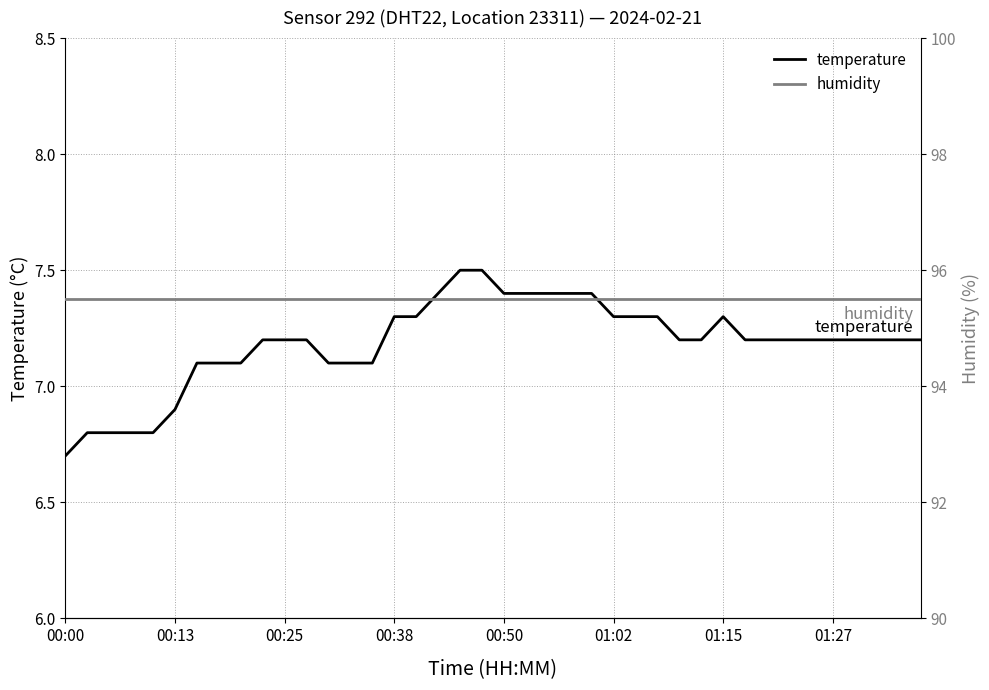

How many categories are shown in the chart?

40